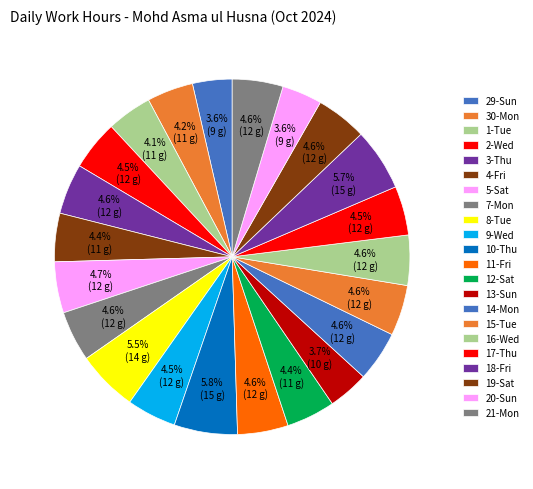

Which slice is the largest?

10-Thu